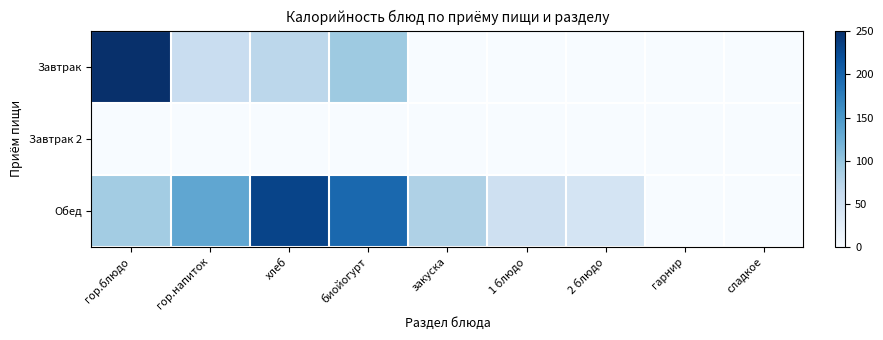

Reading right to left, what are all the values shown in this chart?

Завтрак: сладкое=0.0	гарнир=0.0	2 блюдо=0.0	1 блюдо=0.0	закуска=0.0	биойогурт=94.0	хлеб=70.5	гор.напиток=58.0	гор.блюдо=251.0
Завтрак 2: сладкое=0.0	гарнир=0.0	2 блюдо=0.0	1 блюдо=0.0	закуска=0.0	биойогурт=0.0	хлеб=0.0	гор.напиток=0.0	гор.блюдо=0.0
Обед: сладкое=0.0	гарнир=0.0	2 блюдо=44.0	1 блюдо=52.9	закуска=81.0	биойогурт=196.9	хлеб=231.3	гор.напиток=133.6	гор.блюдо=90.0